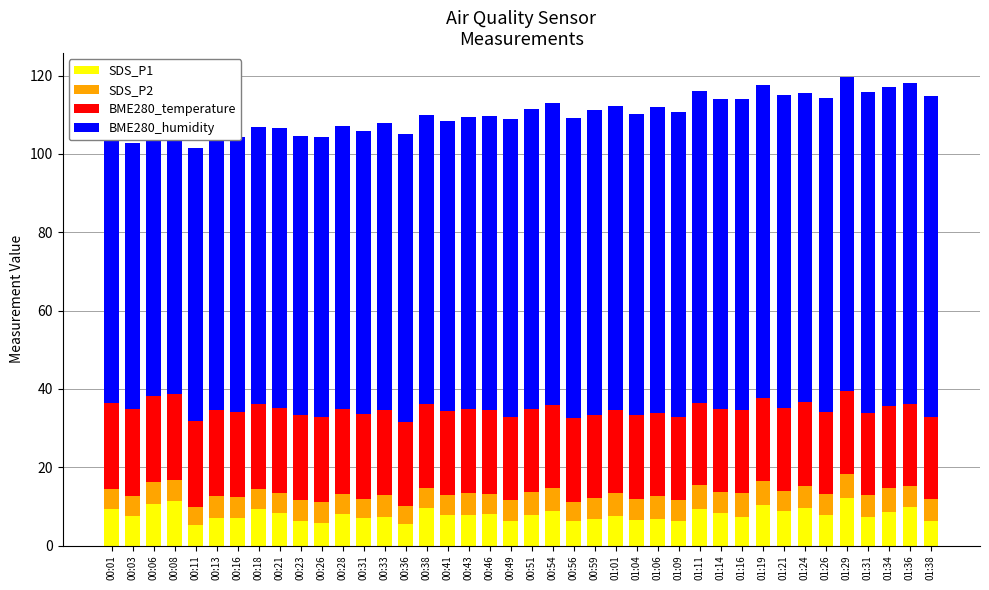

What is the minimum value for SDS_P1?

5.3